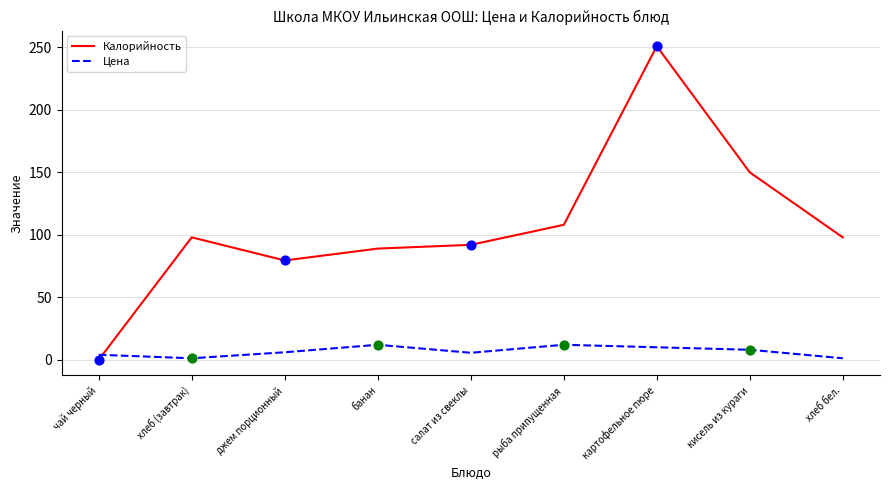

What is the approximate value of Калорийность at салат из свеклы?

92.0